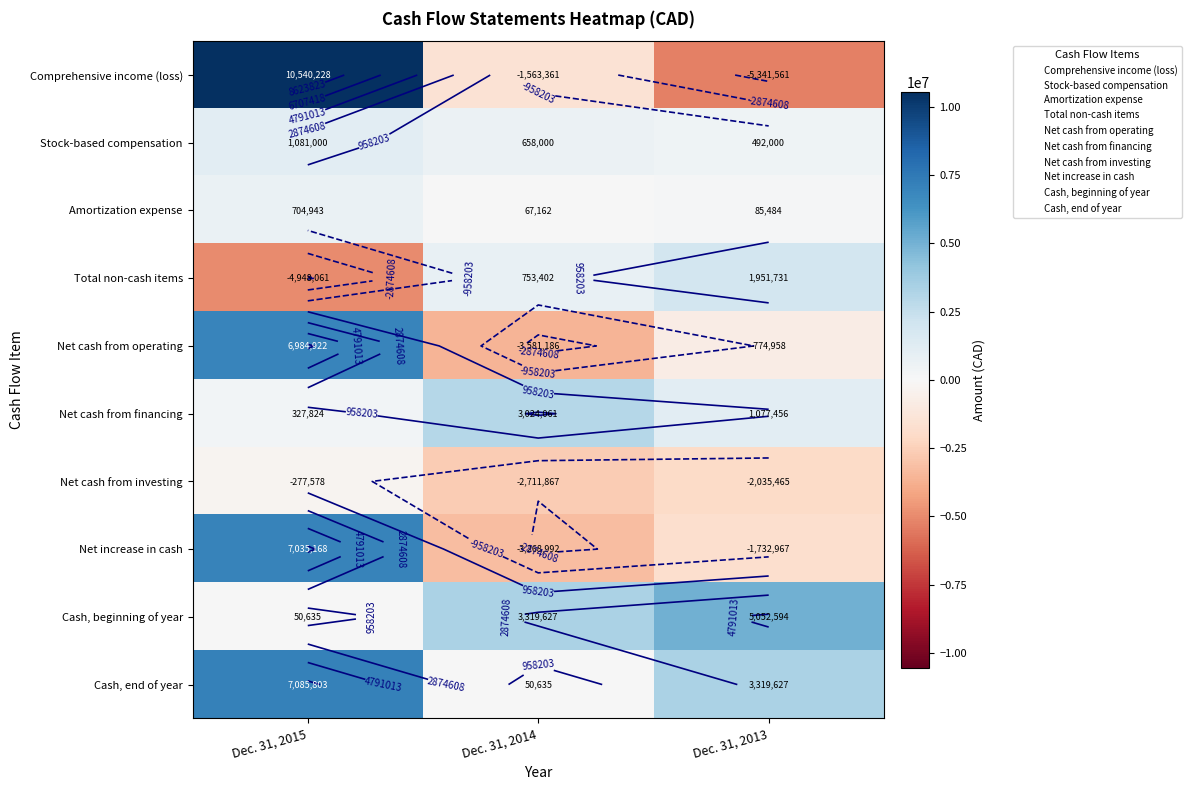

List the series in order of their peak value, highest first.

Comprehensive income (loss), Cash, end of year, Net increase in cash, Net cash from operating, Cash, beginning of year, Net cash from financing, Total non-cash items, Stock-based compensation, Amortization expense, Net cash from investing